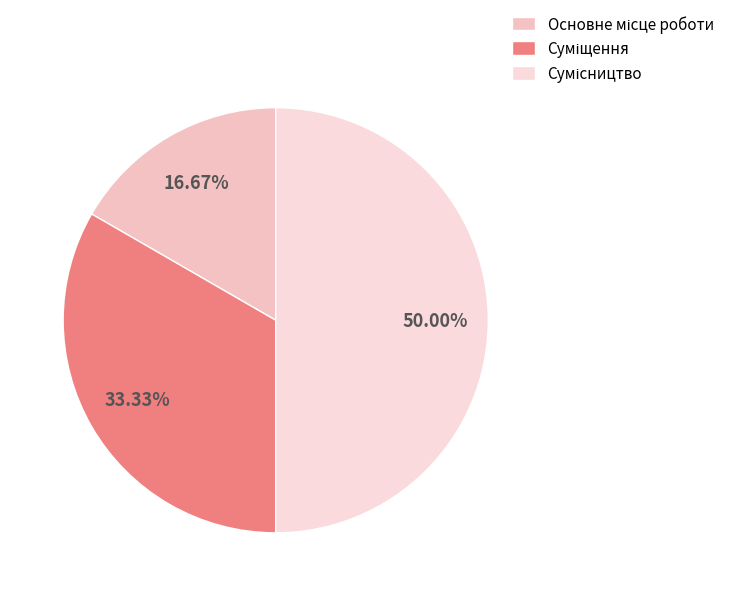

What percentage is the Суміщення slice, to the nearest percent?

33%